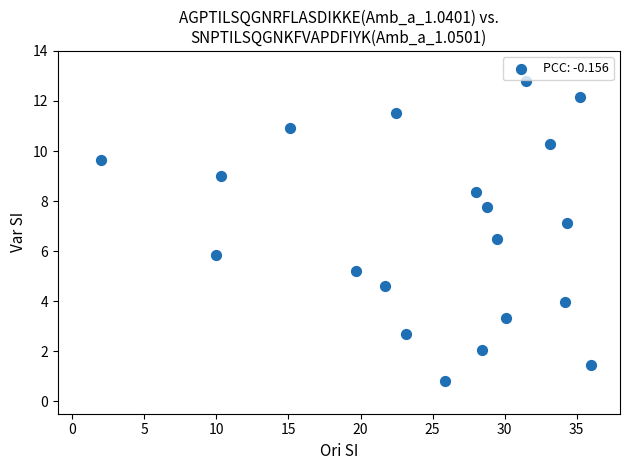

What Y value in the scatter plot is closest to 6?

5.9